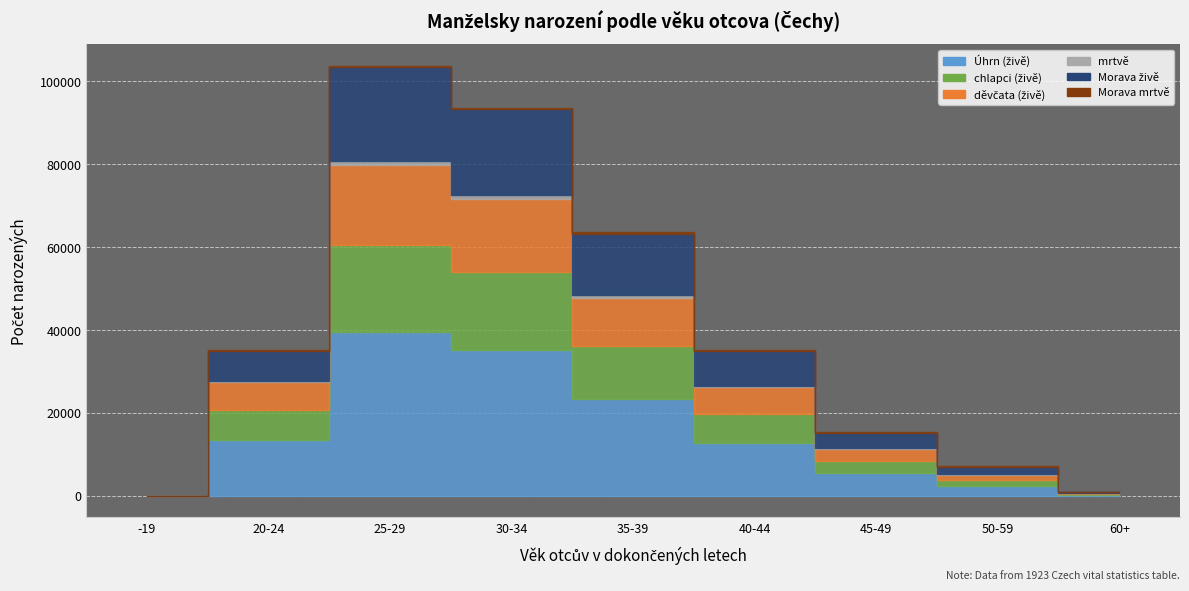

At 25-29, list the series in order from largest to smallest.

Úhrn (živě), Morava živě, chlapci (živě), děvčata (živě), mrtvě, Morava mrtvě